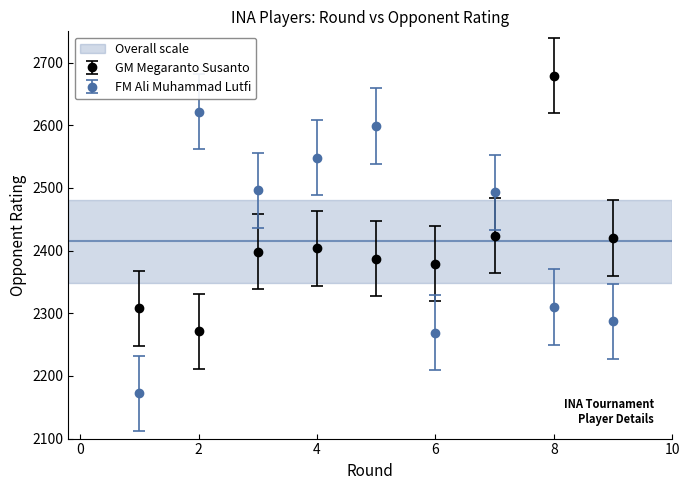

How many interior local peaks does the FM Ali Muhammad Lutfi series have?

3